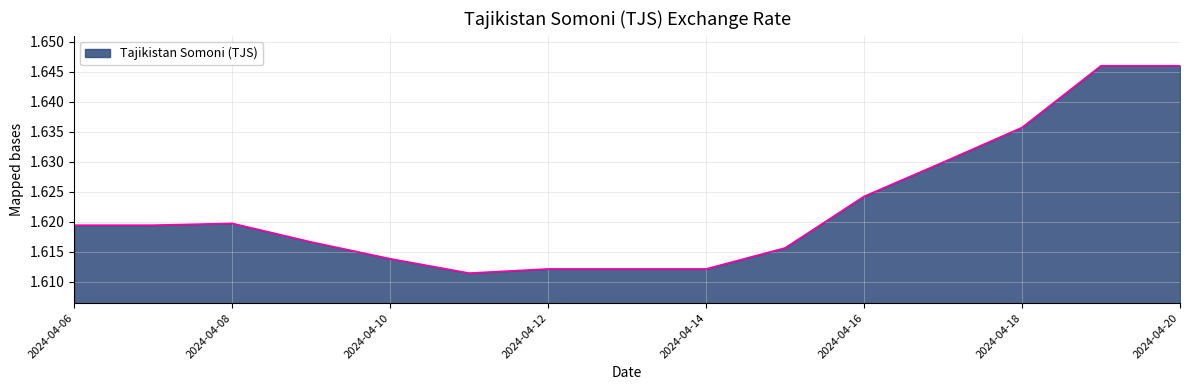

How many interior local valleys (lower than both neighbors) does the data have?

1